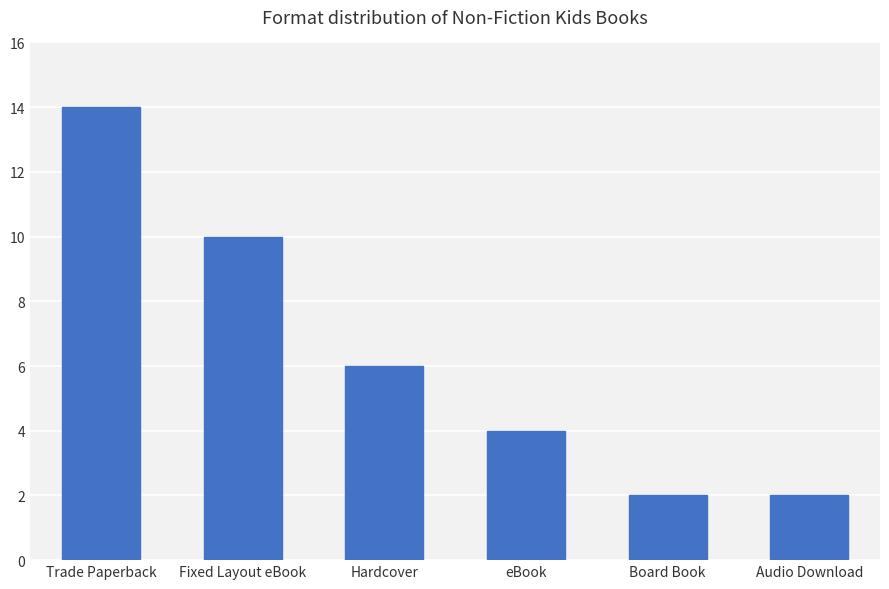

Reading right to left, what are all the values shown in this chart?

Audio Download=2	Board Book=2	eBook=4	Hardcover=6	Fixed Layout eBook=10	Trade Paperback=14